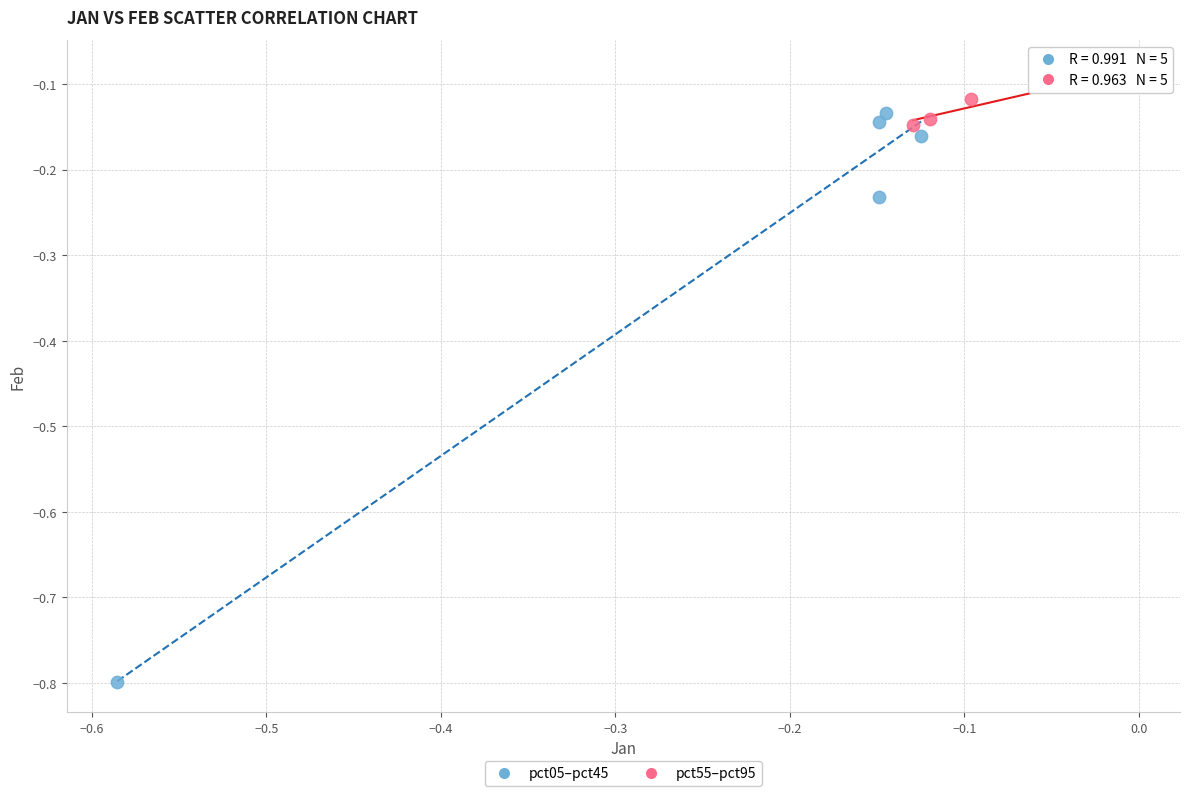

Which series contains the lowest Y value?

pct05–pct45